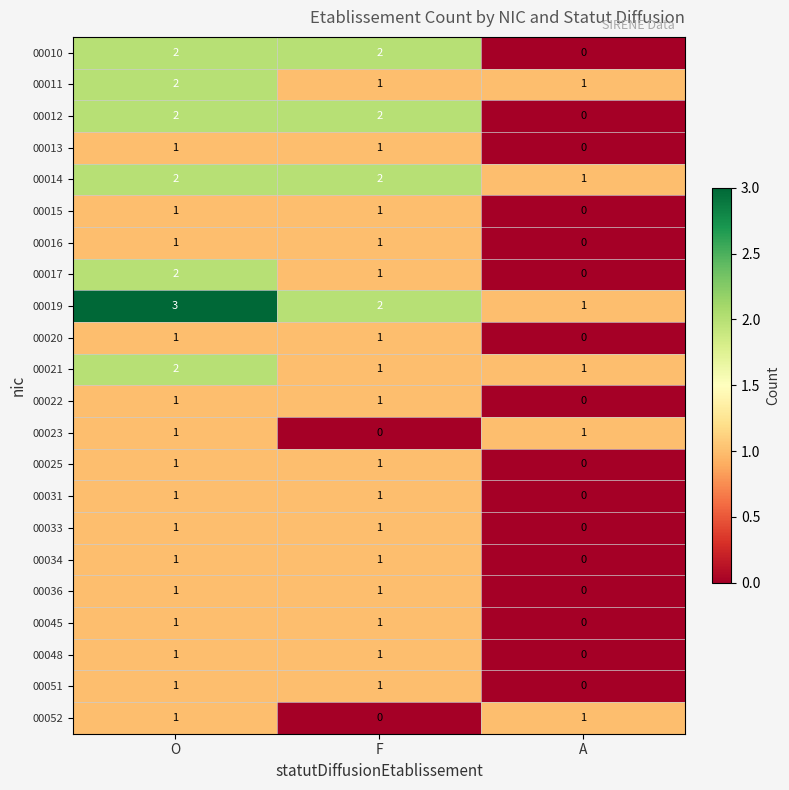

Which category has the highest value across all series?

O